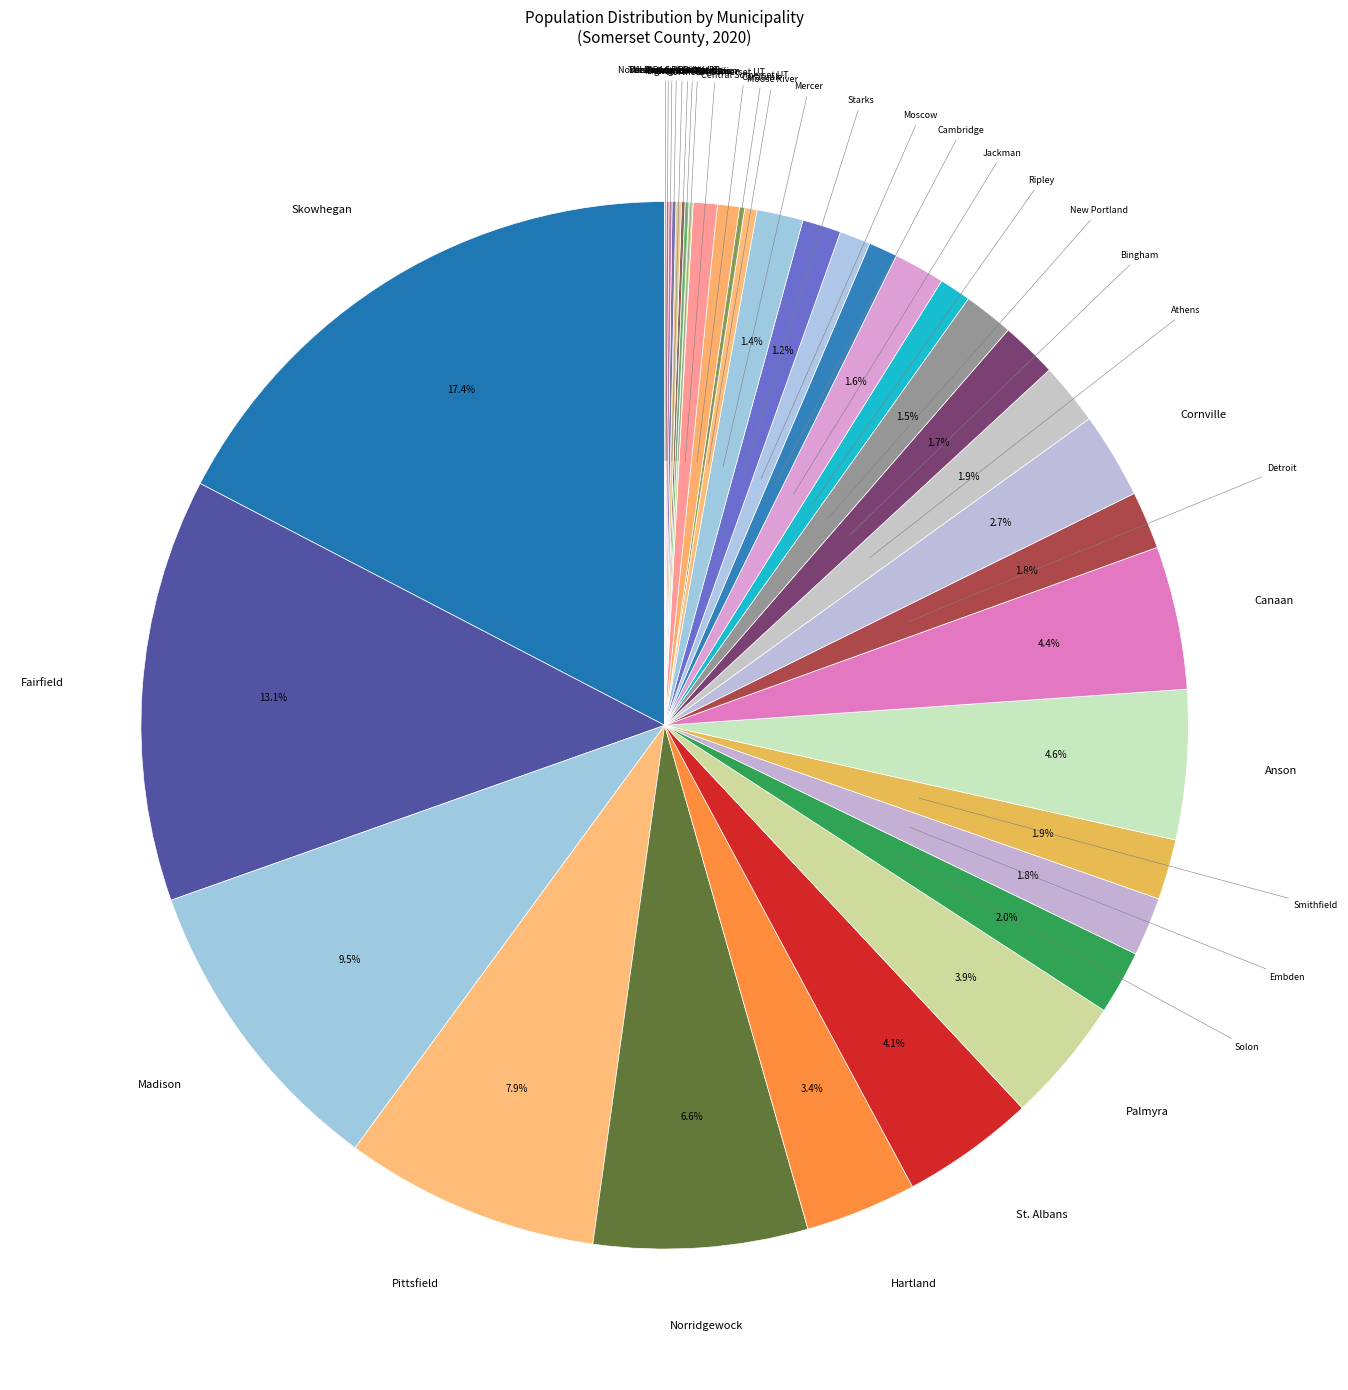

To the nearest percent, what is the average slice percentage?

3%